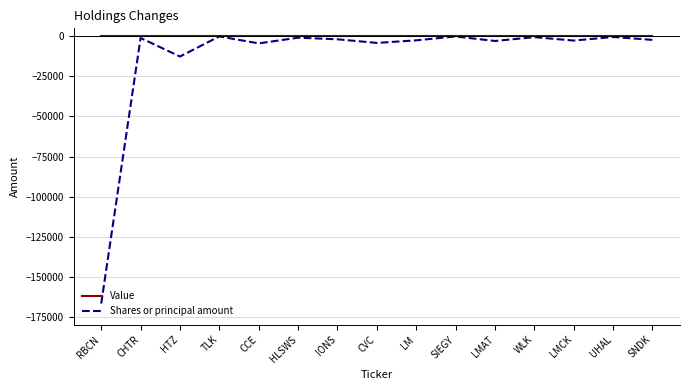

What is the difference between the highest and lowest values at HTZ?

12600